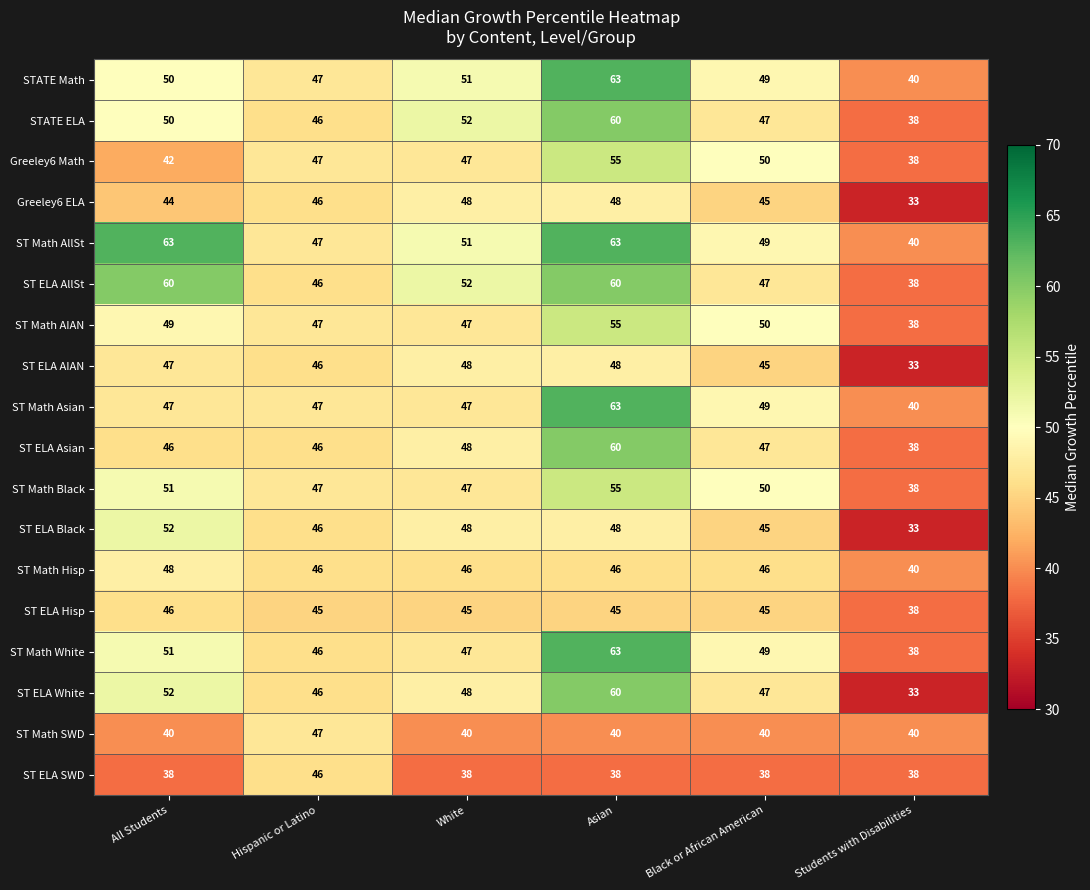

Rank the categories by STATE Math value from lowest to highest.

Students with Disabilities, Hispanic or Latino, Black or African American, All Students, White, Asian